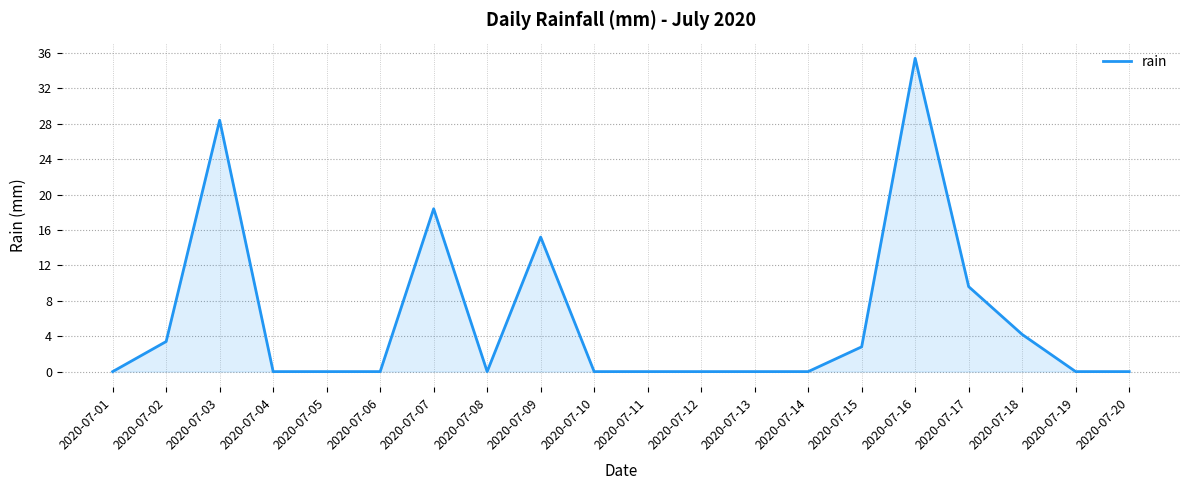

What is the difference between the maximum and minimum values?

35.4